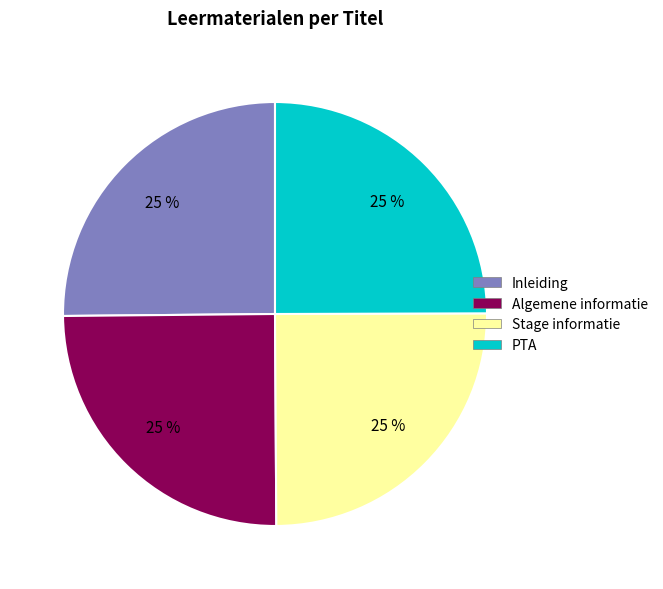

To the nearest percent, what percentage of the pie is Algemene informatie?

25%